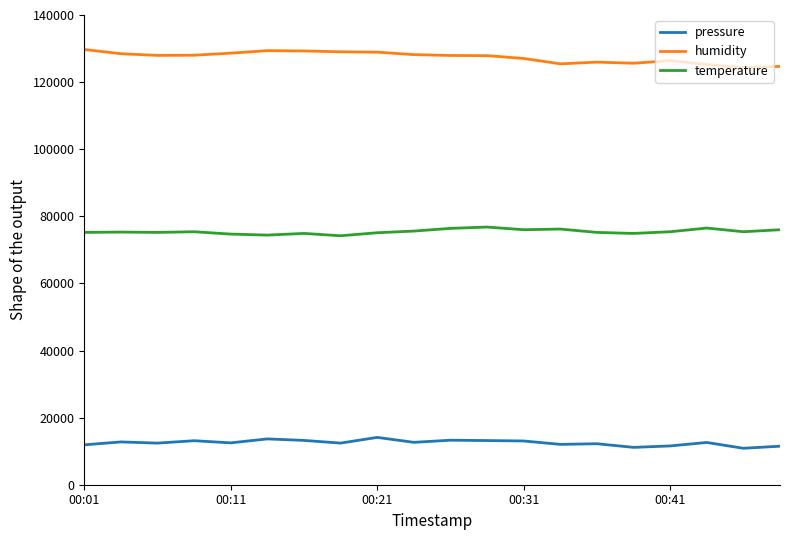

List the series in order of their peak value, highest first.

humidity, temperature, pressure